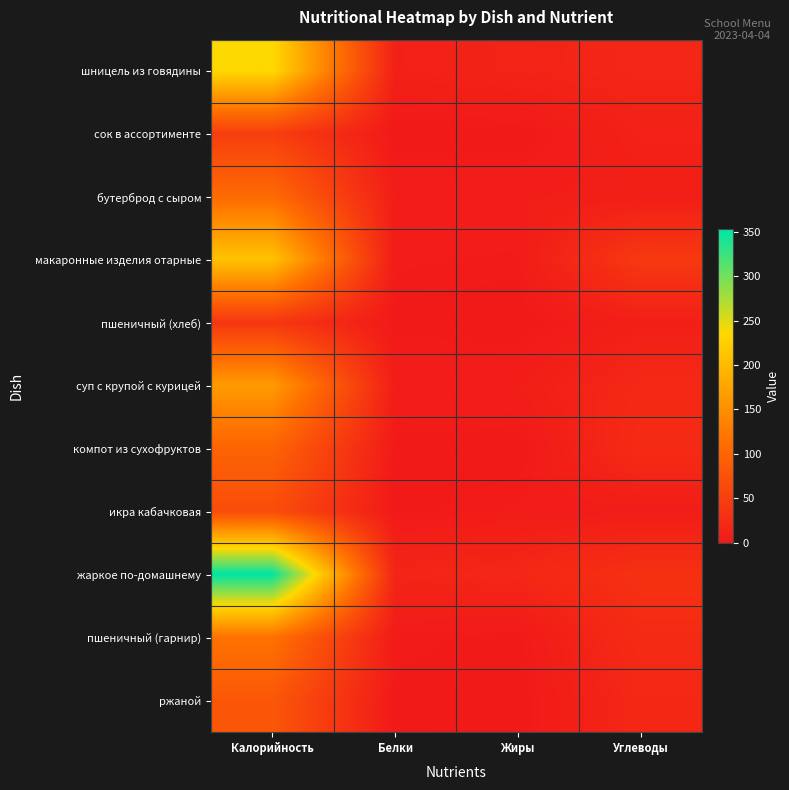

How many categories are shown in the chart?

4